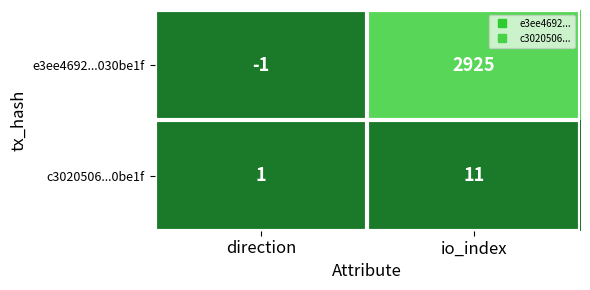

The value of c3020506...0be1f at direction is 2. True or false?

False